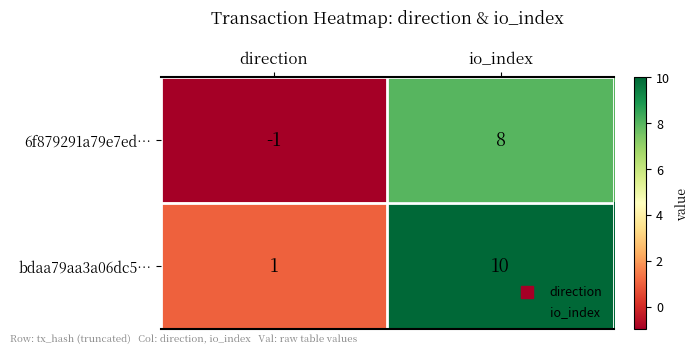

At which category is the sum across all series the highest?

io_index